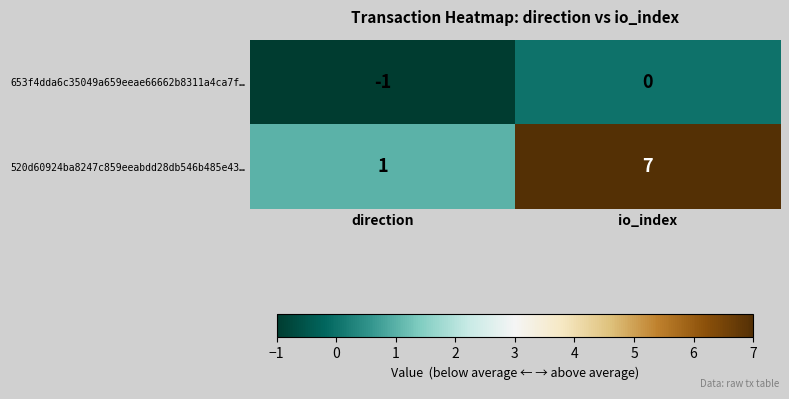

At how many categories does at least one series exceed 0?

2